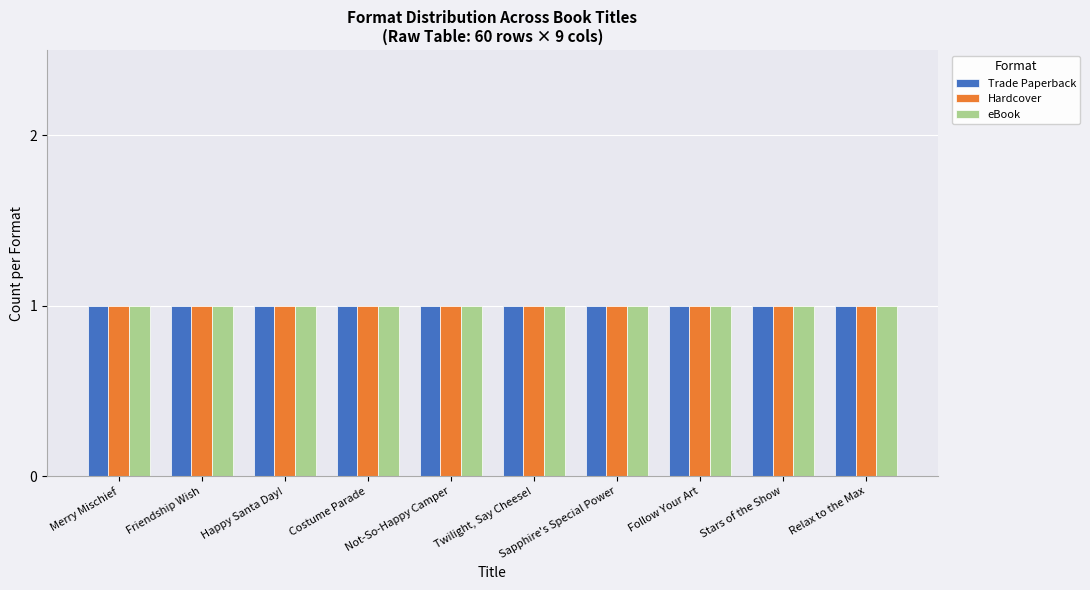

At which category is the sum across all series the highest?

Merry Mischief